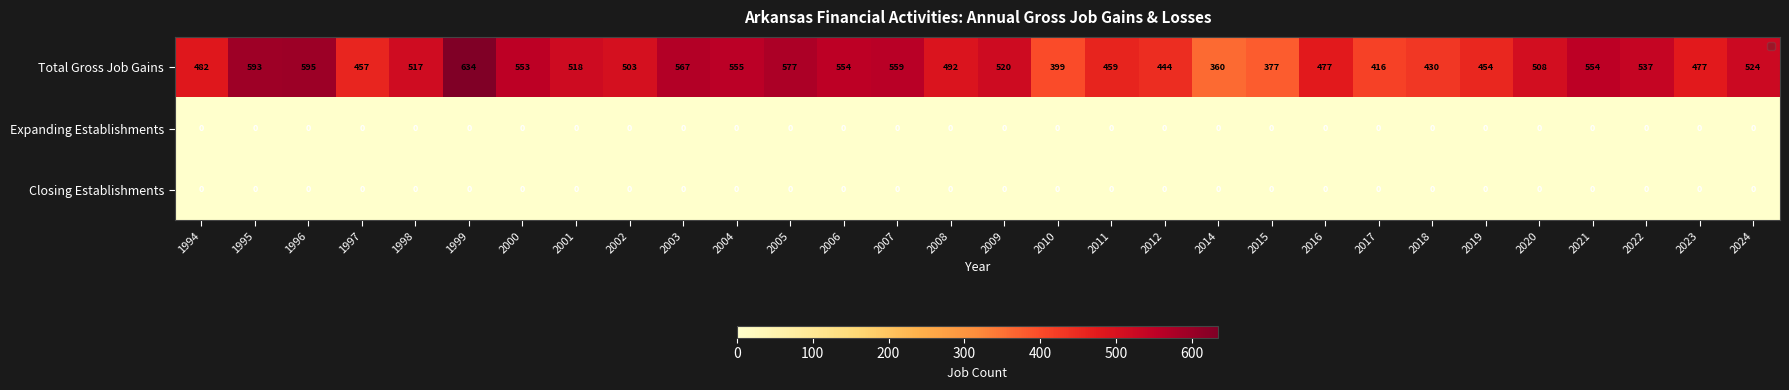

Which series has the widest spread of values?

Total Gross Job Gains